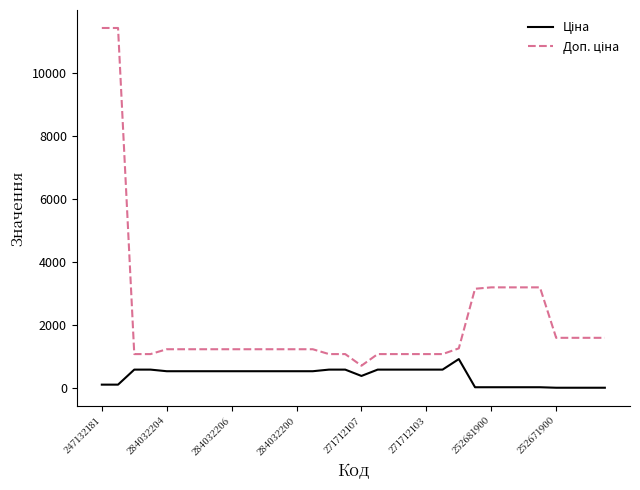

What is the maximum value shown in the chart?

11410.0